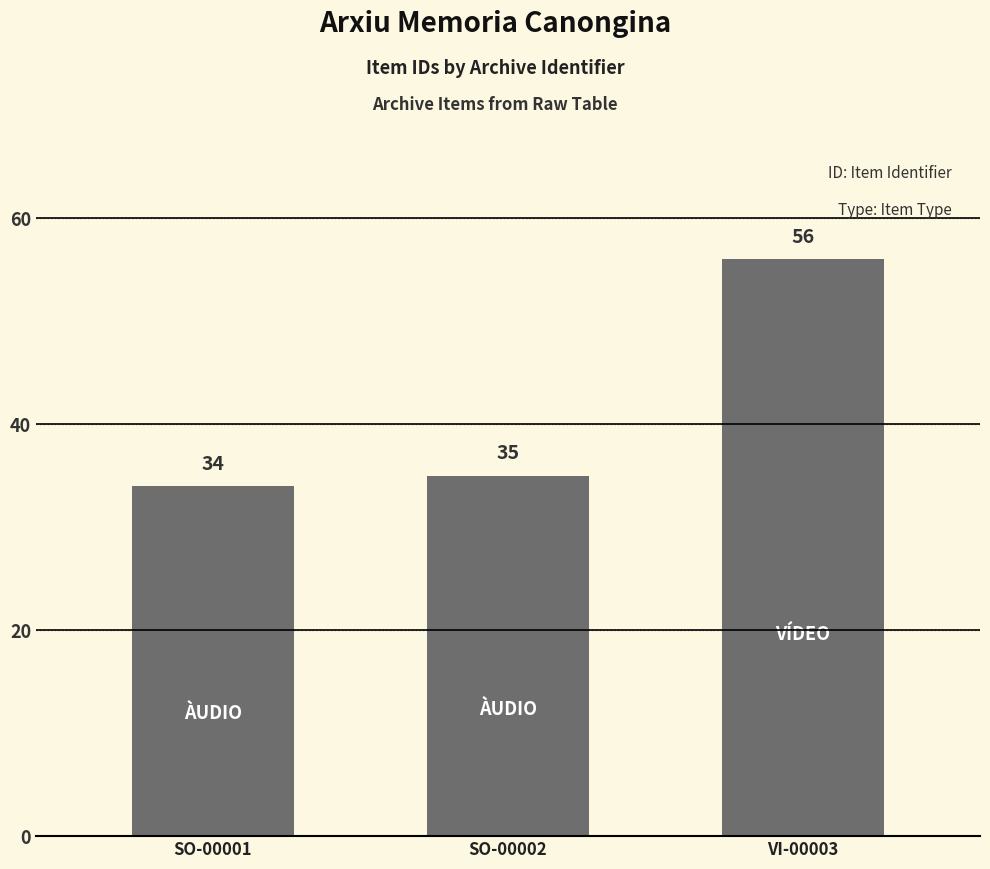

Reading left to right, what are all the values shown in this chart?

34	35	56